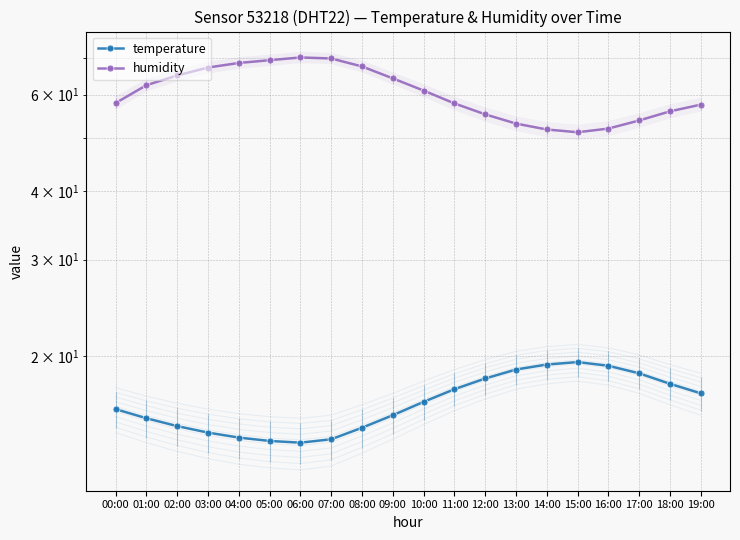

True or false: temperature and humidity cross at least once.

False